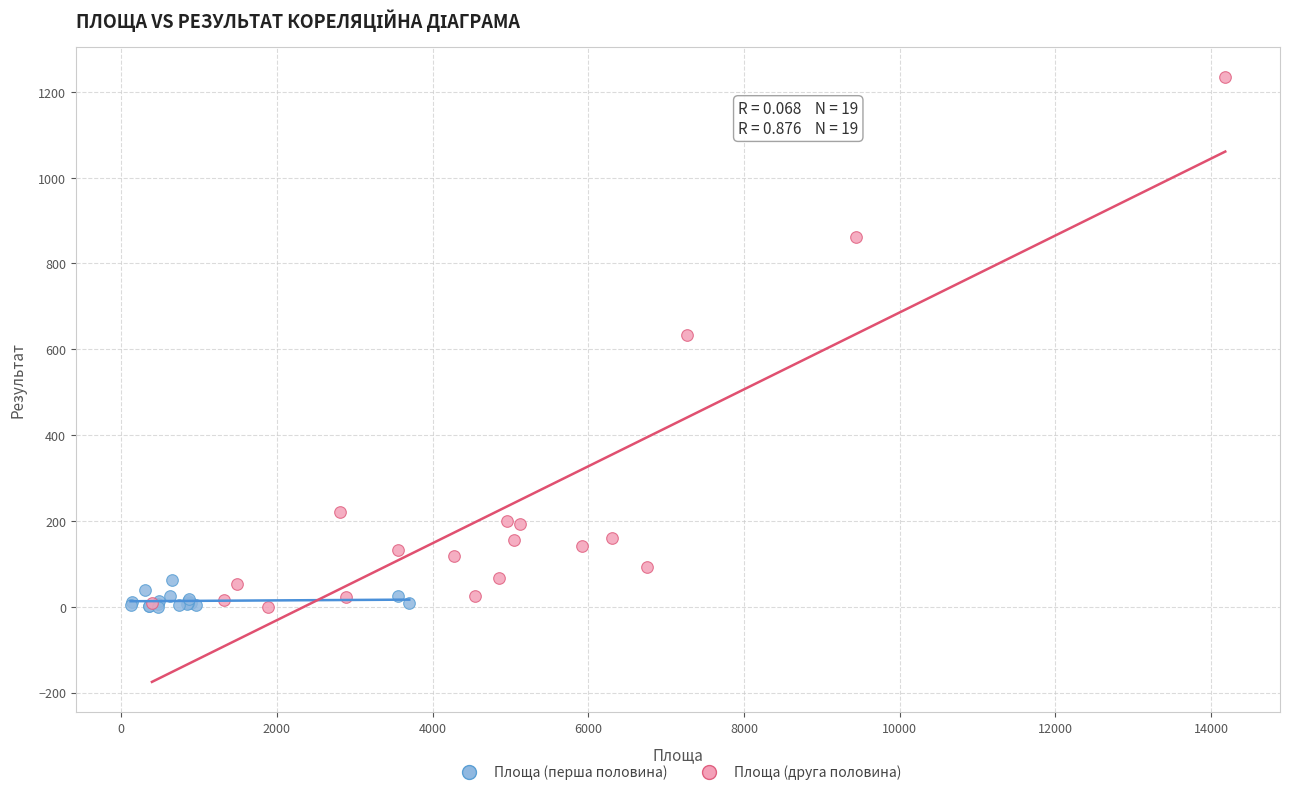

Which series has the widest spread of Y values?

Площа (друга половина)